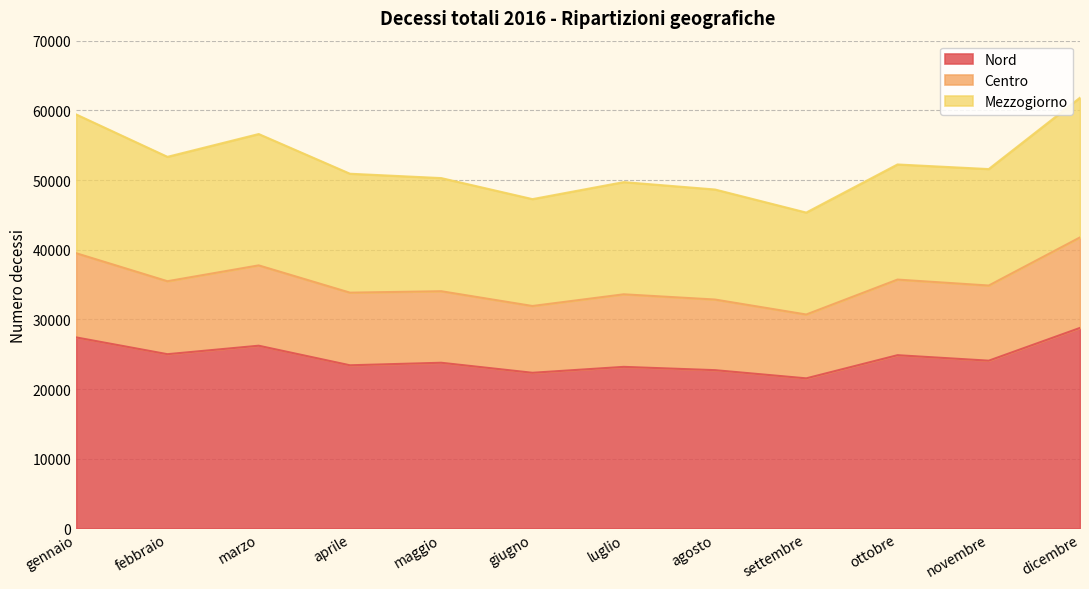

Count the number of categories in the chart.

12